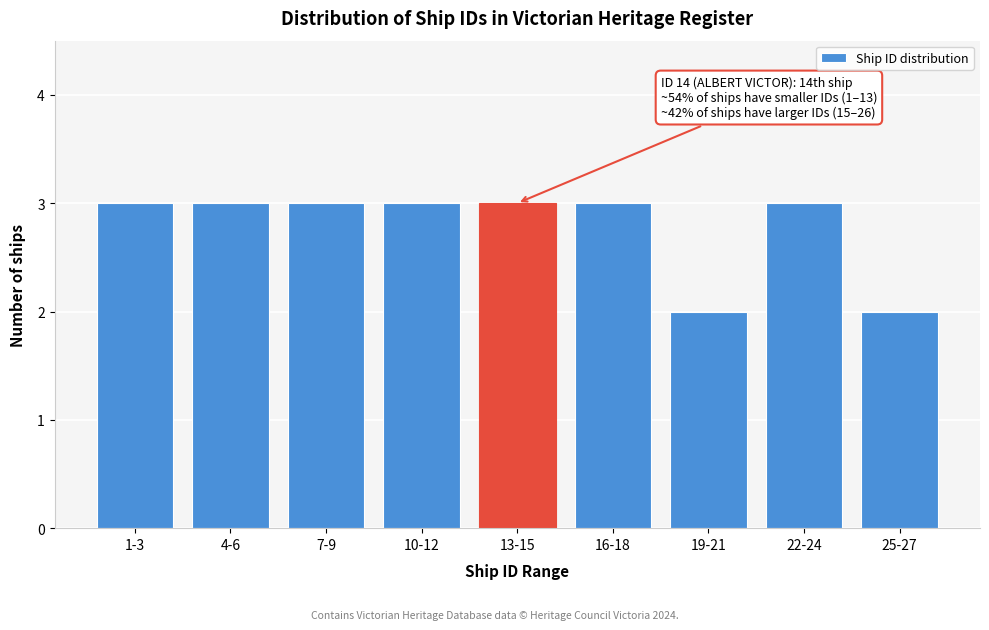

Reading right to left, transcribe all the data shown in this chart.

2	3	2	3	3	3	3	3	3